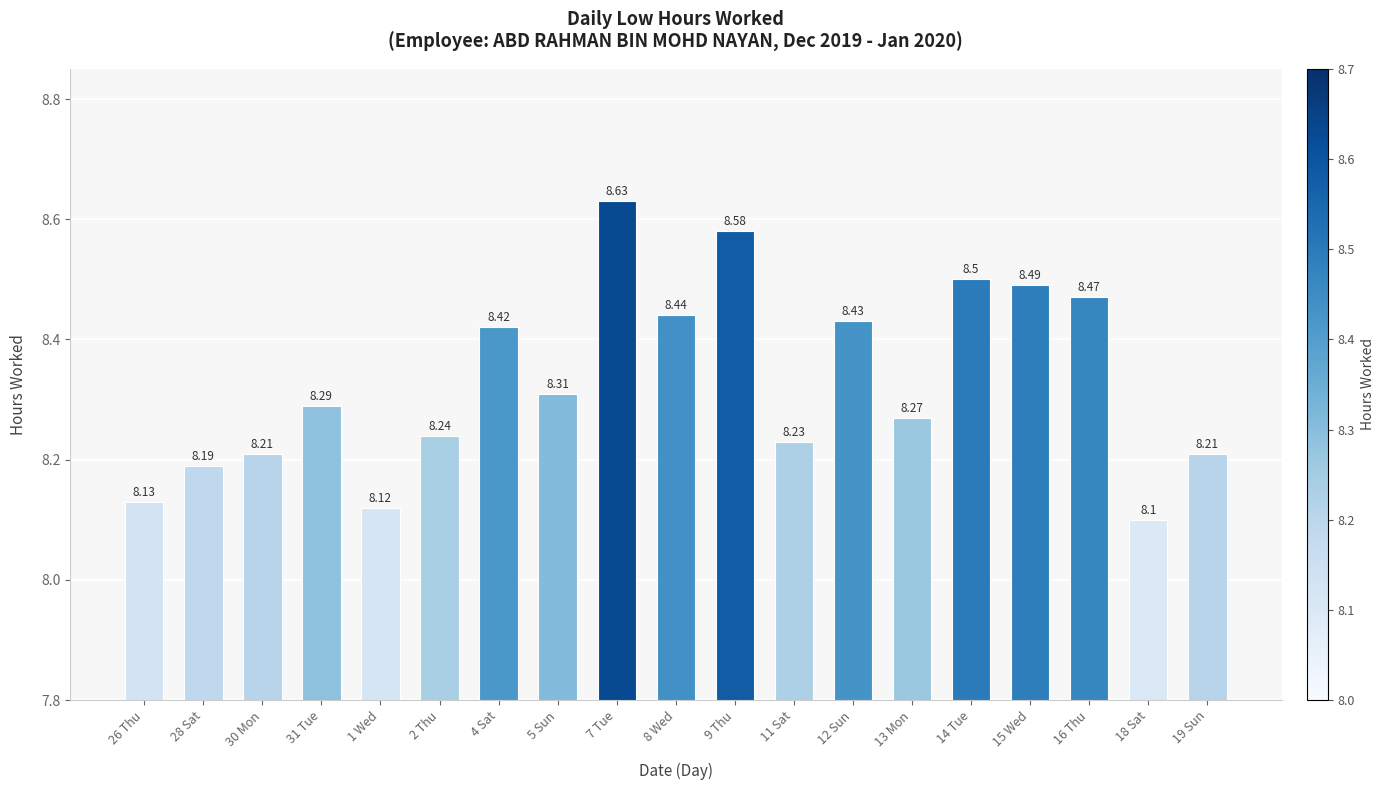

At which label is the value closest to 8?

18 Sat